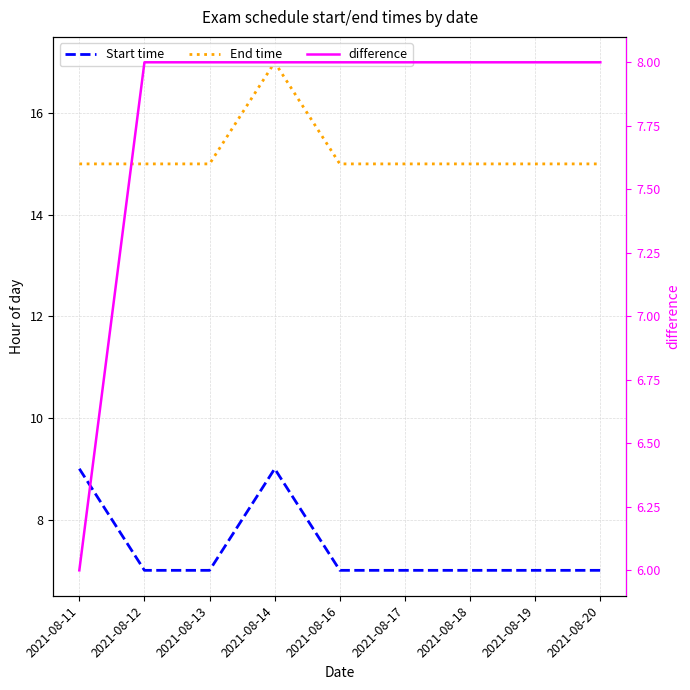

The Start time series shows 4 at 2021-08-14. True or false?

False